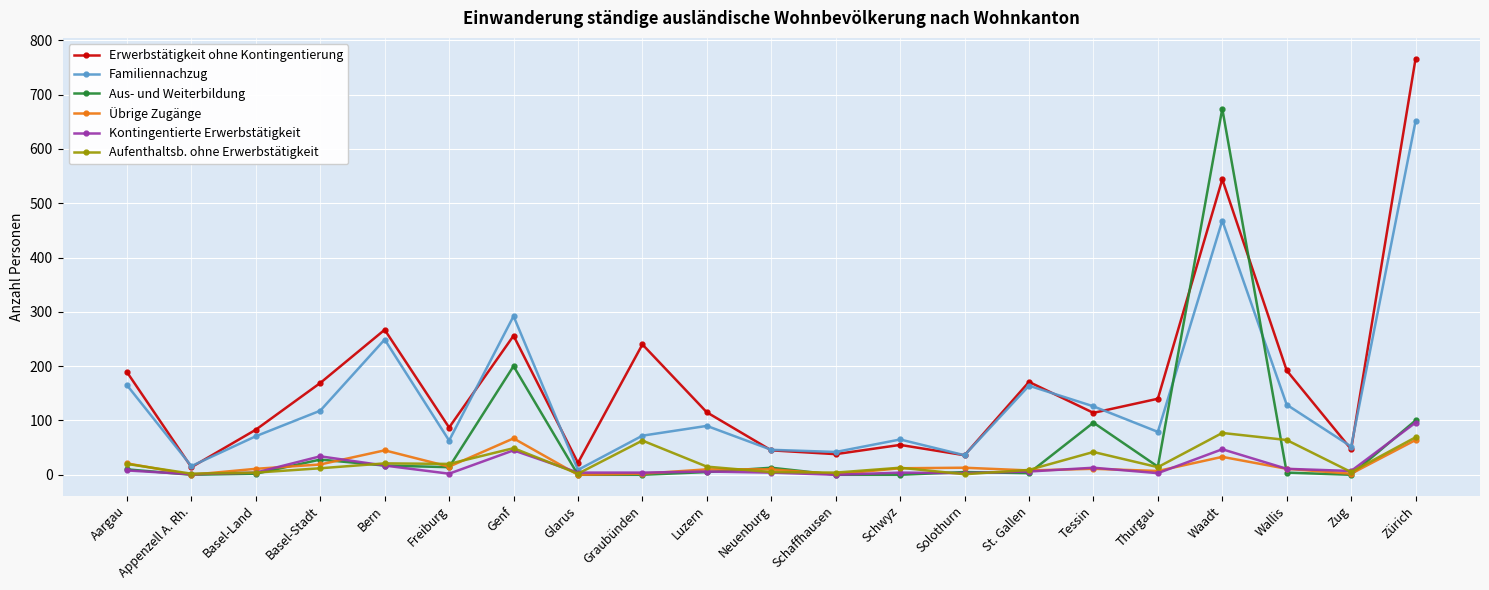

Between Waadt and Zug, which series saw the biggest shift?

Aus- und Weiterbildung